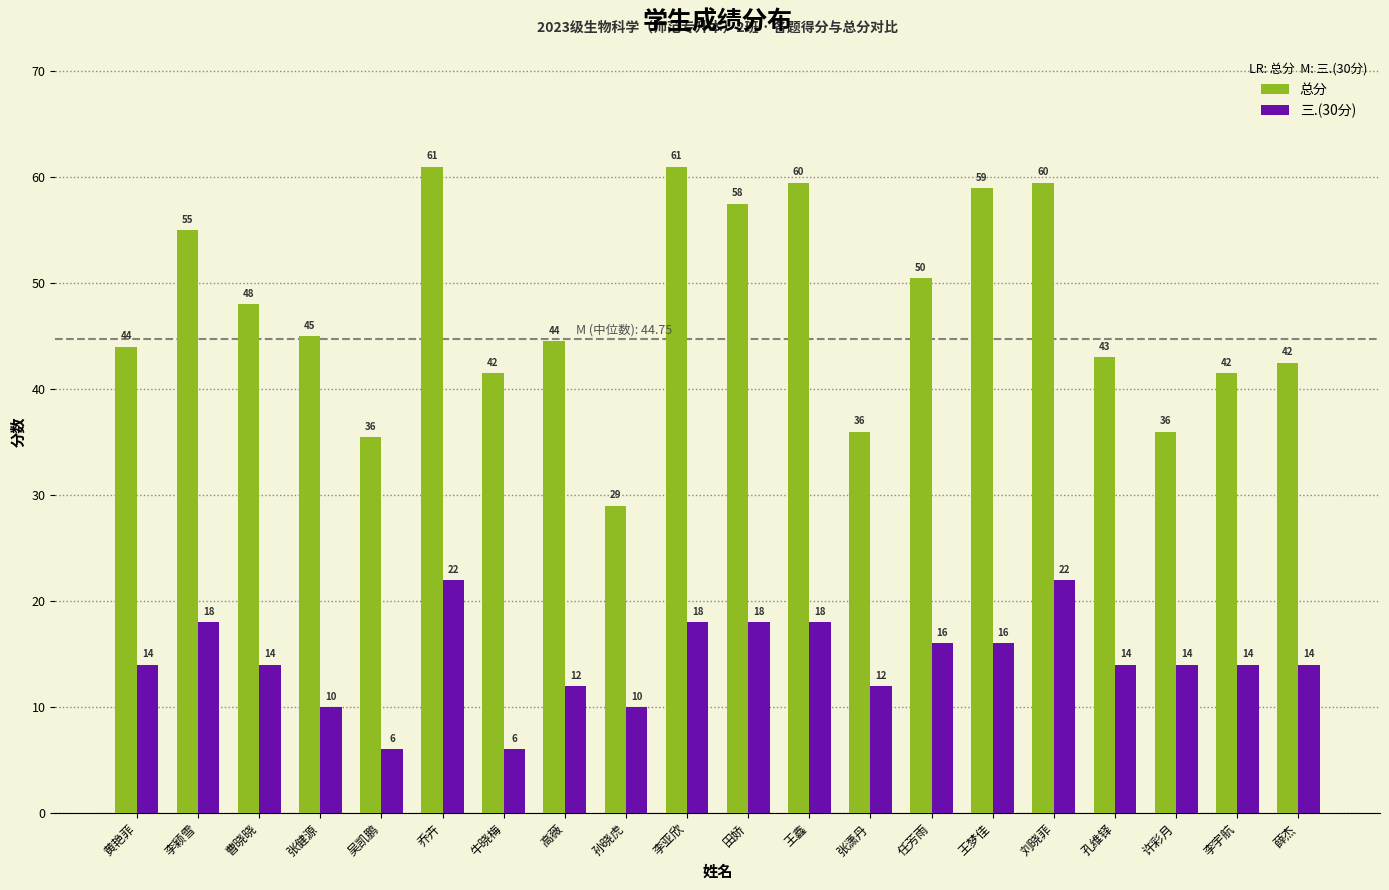

True or false: 总分 has a value of 36.0 at 许彩月.

True